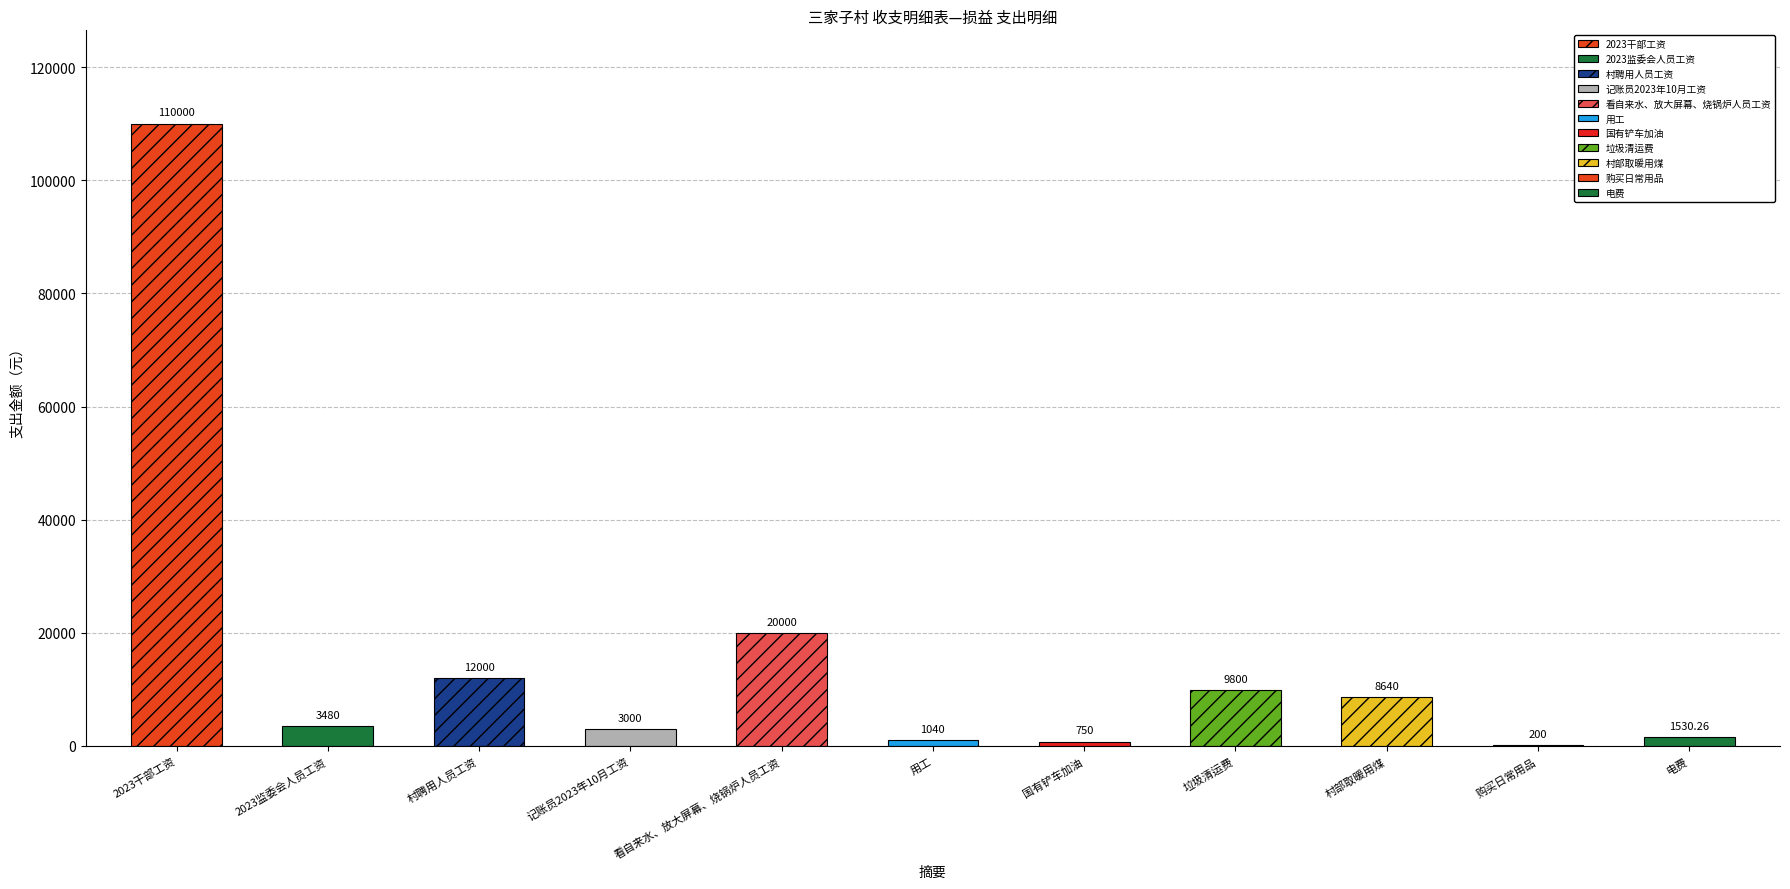

At which label does the data first exceed 3480?

2023干部工资